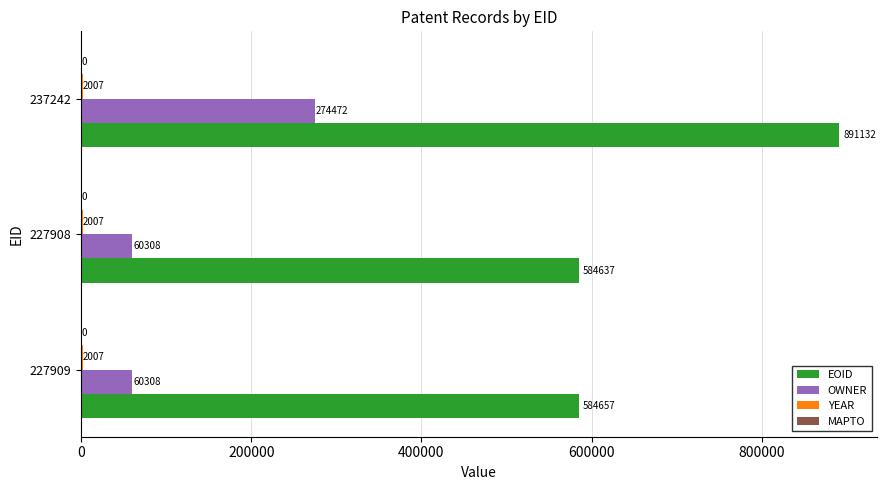

True or false: OWNER has a value of 274472 at 237242.

True